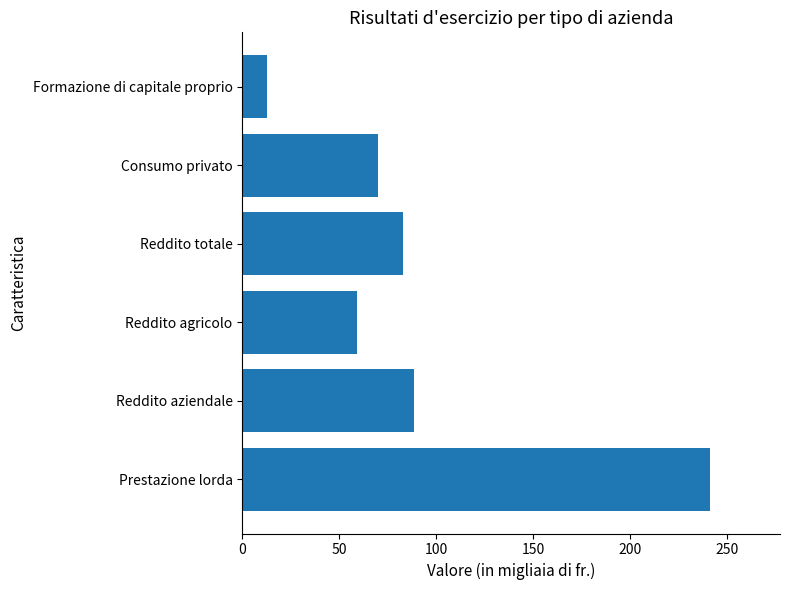

What is the smallest value displayed?

12.9